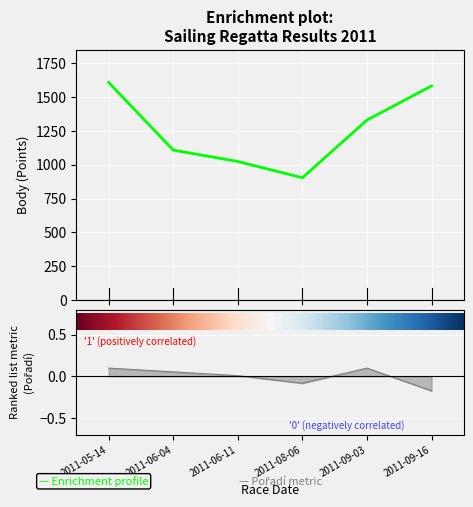

Reading left to right, what are all the values shown in this chart?

Body: 1608.0	1108.0	1024.0	904.0	1330.0	1582.0
Pořadí: 0.1	0.1	0.0	-0.1	0.1	-0.2